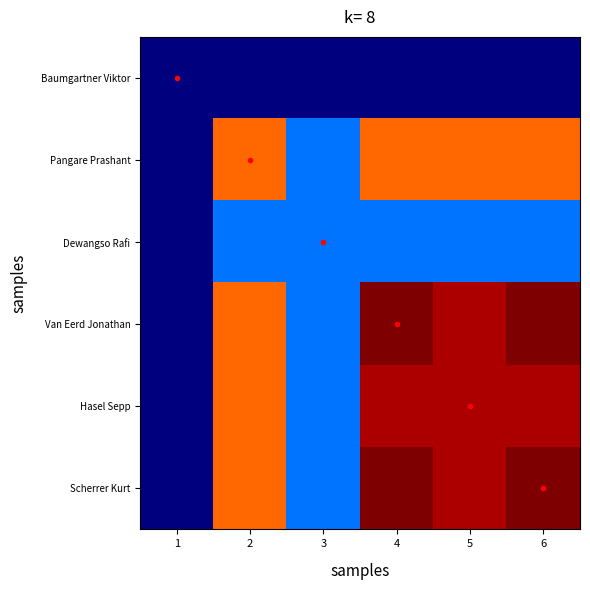

Reading right to left, list all the values displayed in this chart.

Baumgartner Viktor: 6=0	5=0	4=0	3=0	2=0	1=0
Pangare Prashant: 6=20	5=20	4=20	3=6	2=20	1=0
Dewangso Rafi: 6=6	5=6	4=6	3=6	2=6	1=0
Van Eerd Jonathan: 6=25	5=24	4=25	3=6	2=20	1=0
Hasel Sepp: 6=24	5=24	4=24	3=6	2=20	1=0
Scherrer Kurt: 6=25	5=24	4=25	3=6	2=20	1=0